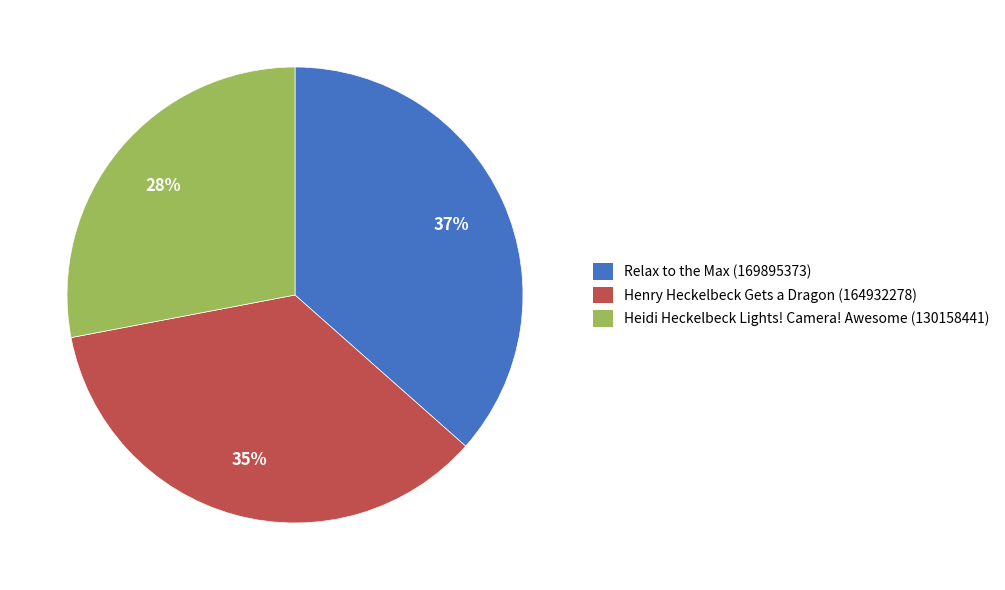

What is the smallest slice in the pie chart?

Heidi Heckelbeck Lights! Camera! Awesome (130158441)